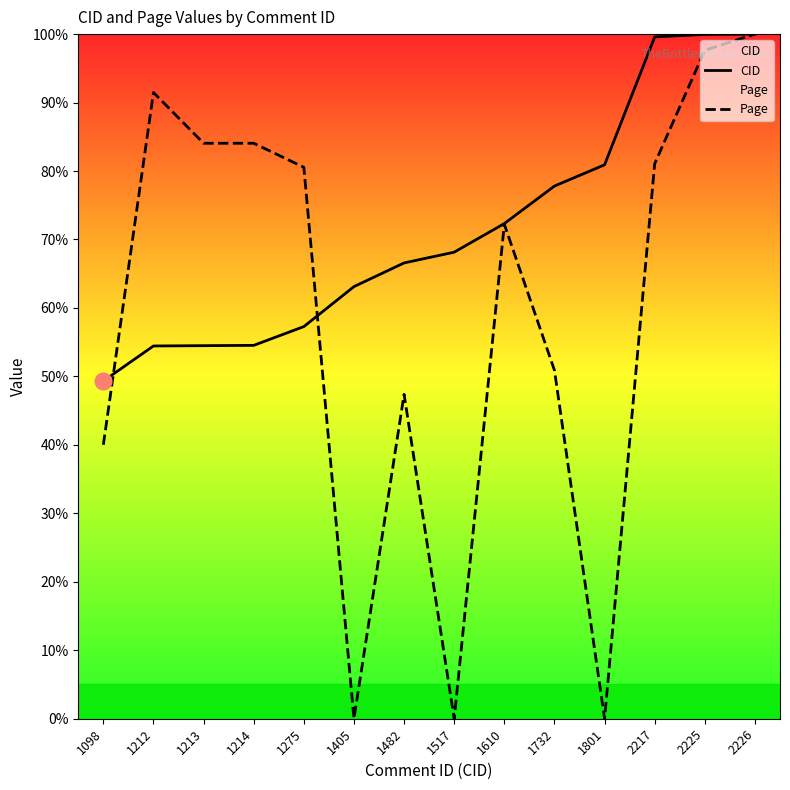

How many distinct data groups are displayed?

2